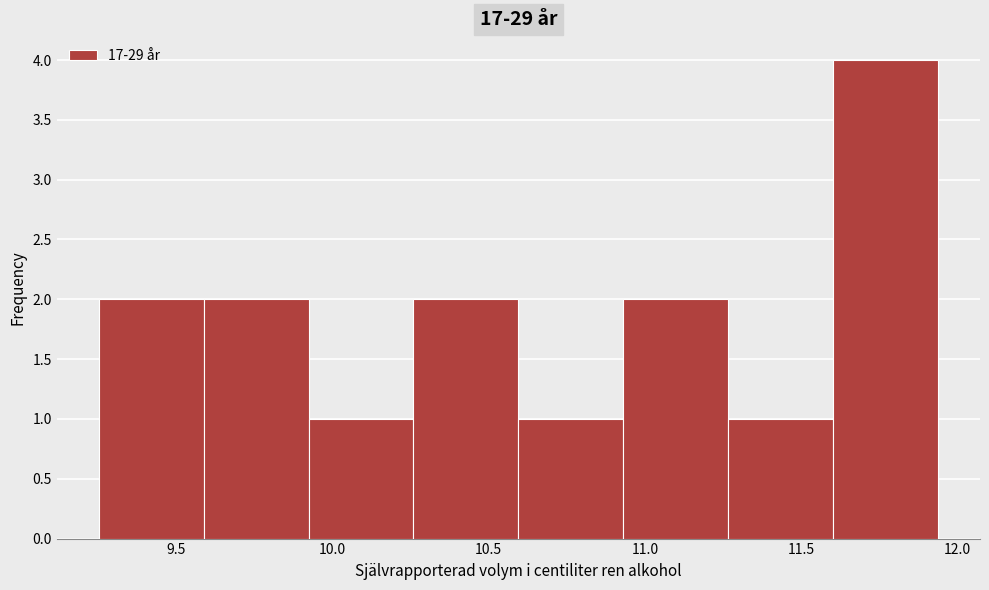

Reading left to right, transcribe this chart: for each bar, give the range it covers on the x-axis and its height. Neither the bar edges nor the heights are printed on the chart, so give them approximately, as read against the axes.

9.25 to 9.60: 2
9.60 to 9.90: 2
9.90 to 10.25: 1
10.25 to 10.60: 2
10.60 to 10.95: 1
10.95 to 11.25: 2
11.25 to 11.60: 1
11.60 to 11.95: 4